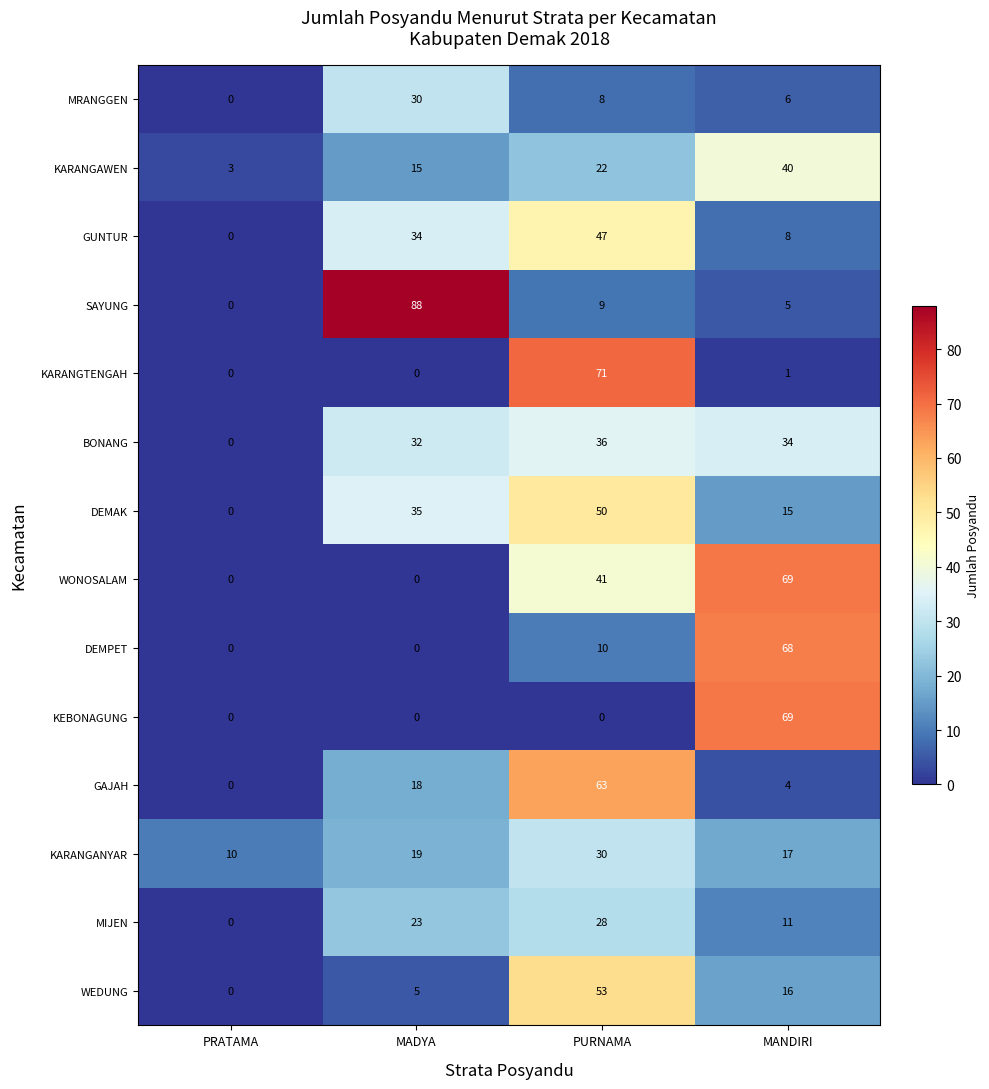

Rank the categories by KARANGANYAR value from lowest to highest.

PRATAMA, MANDIRI, MADYA, PURNAMA